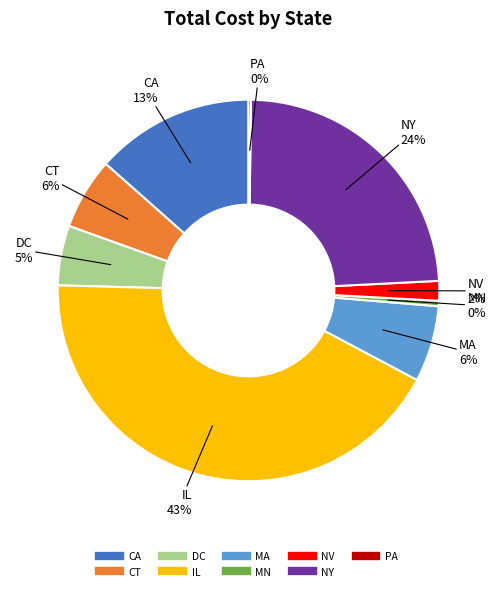

Combined, do MN and NV account for over 50%?

No